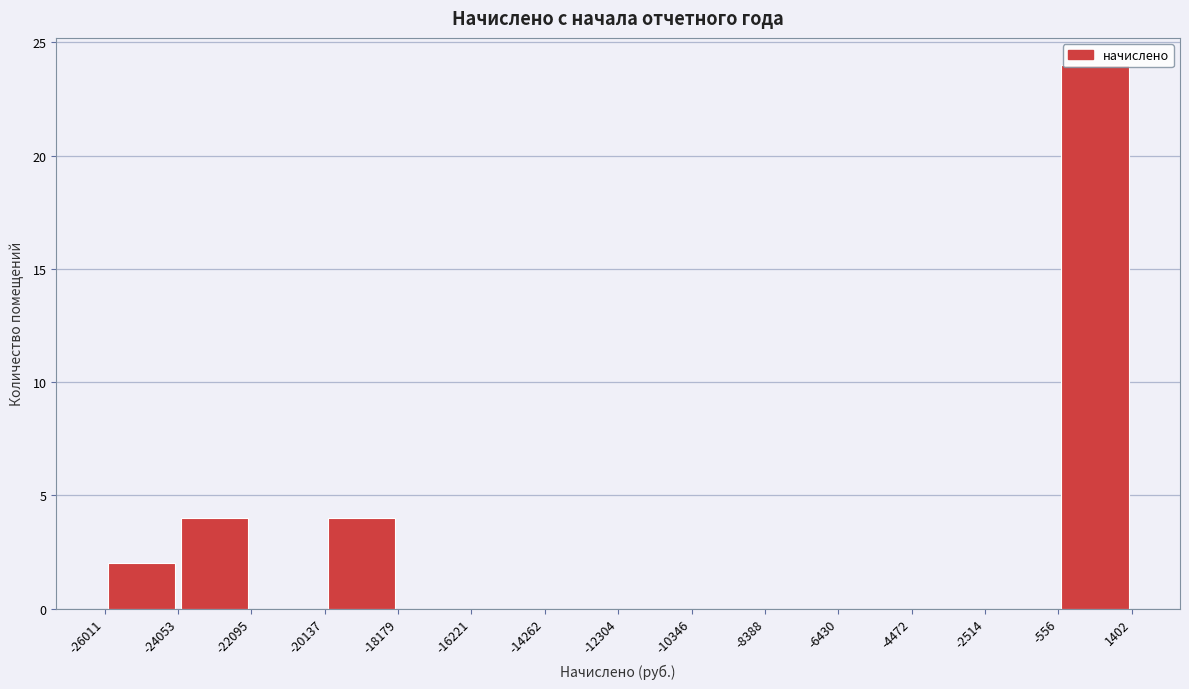

Reading left to right, list every bar in this chart as the range it spans on the x-axis followed by its height. The values are not printed on the chart, so give them approximately, as read against the axis.

-26011 to -24053: 2
-24053 to -22095: 4
-22095 to -20137: 0
-20137 to -18179: 4
-18179 to -16221: 0
-16221 to -14262: 0
-14262 to -12304: 0
-12304 to -10346: 0
-10346 to -8388: 0
-8388 to -6430: 0
-6430 to -4472: 0
-4472 to -2514: 0
-2514 to -556: 0
-556 to 1402: 24